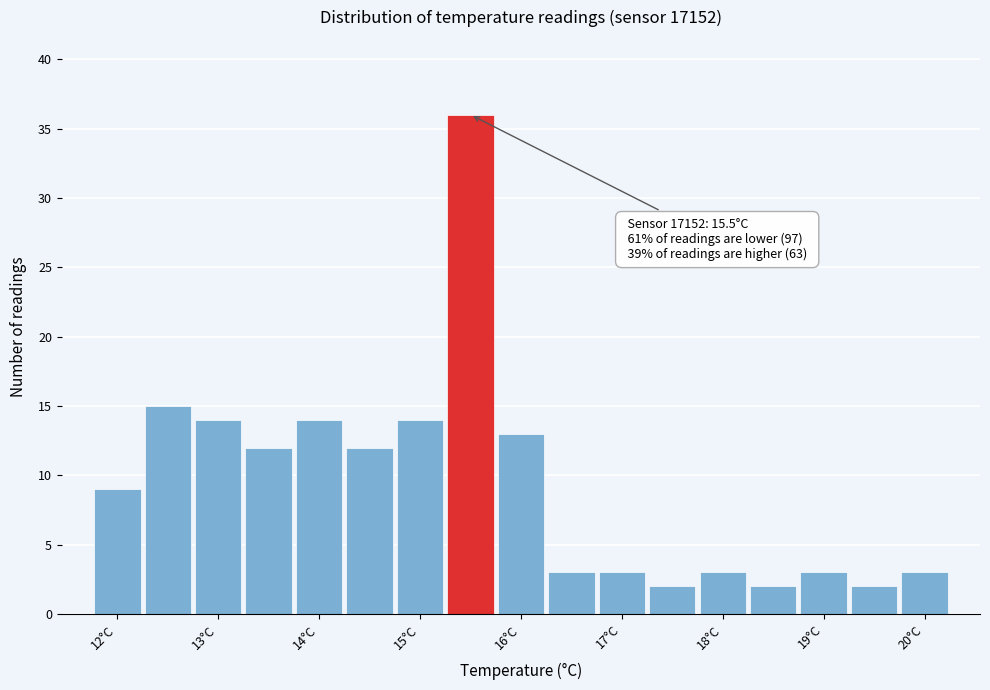

Which range on the x-axis has the tallest bar?

15.25 to 15.75